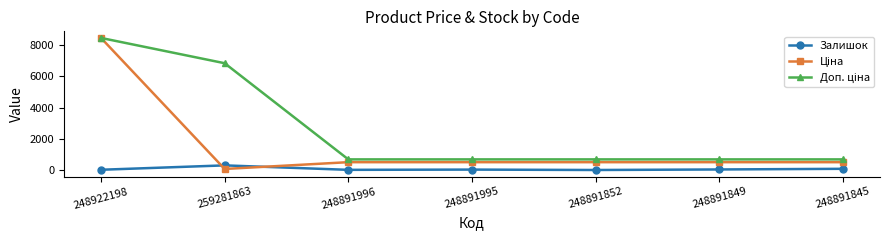

How many lines are shown in the chart?

3